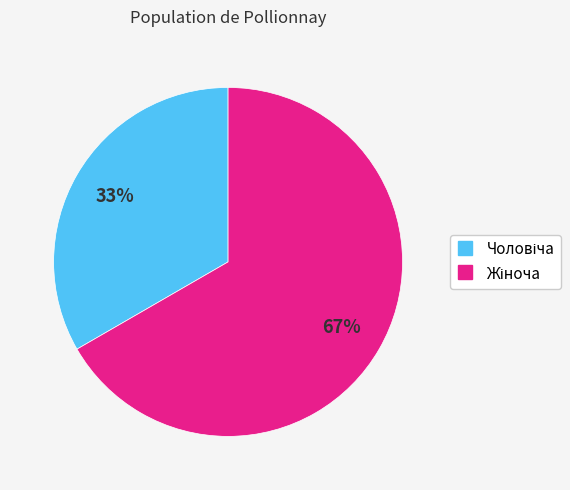

To the nearest percent, what is the average slice percentage?

50%